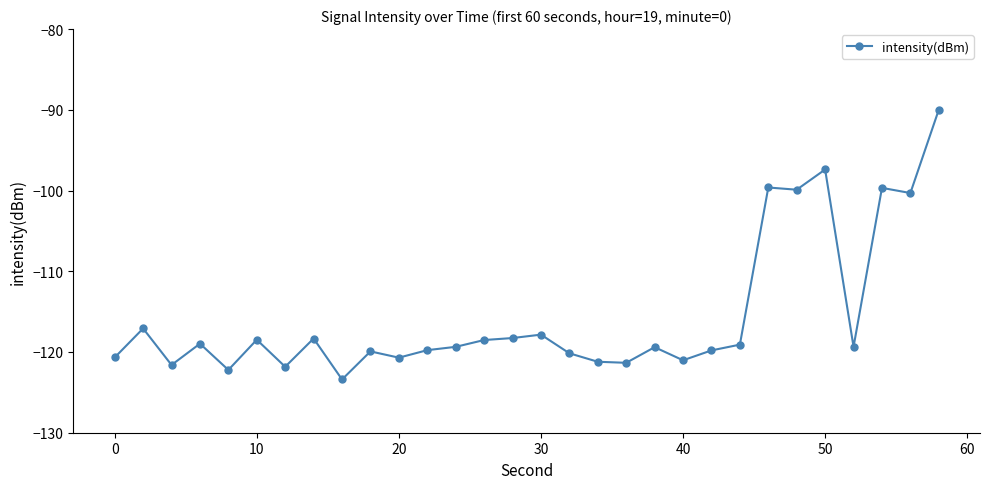

True or false: the data has more than 1 interior local peaks.

True